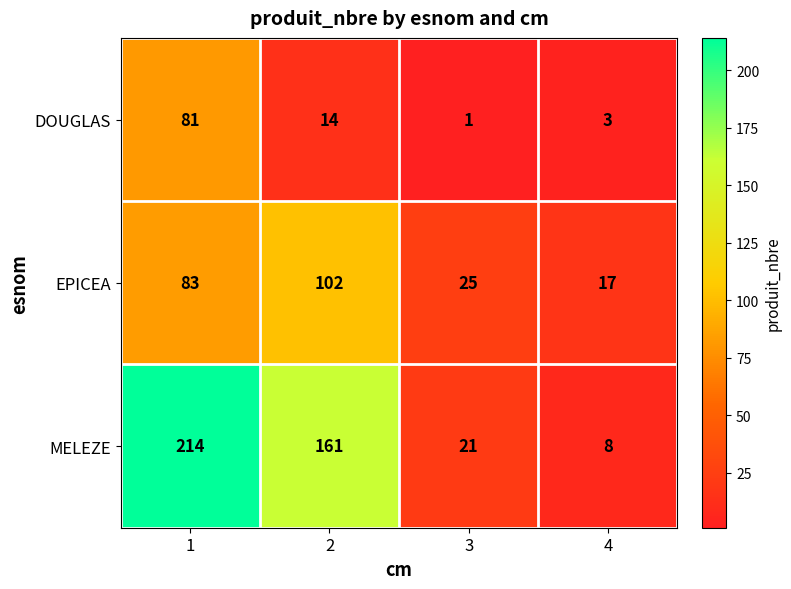

What is the smallest value displayed?

1